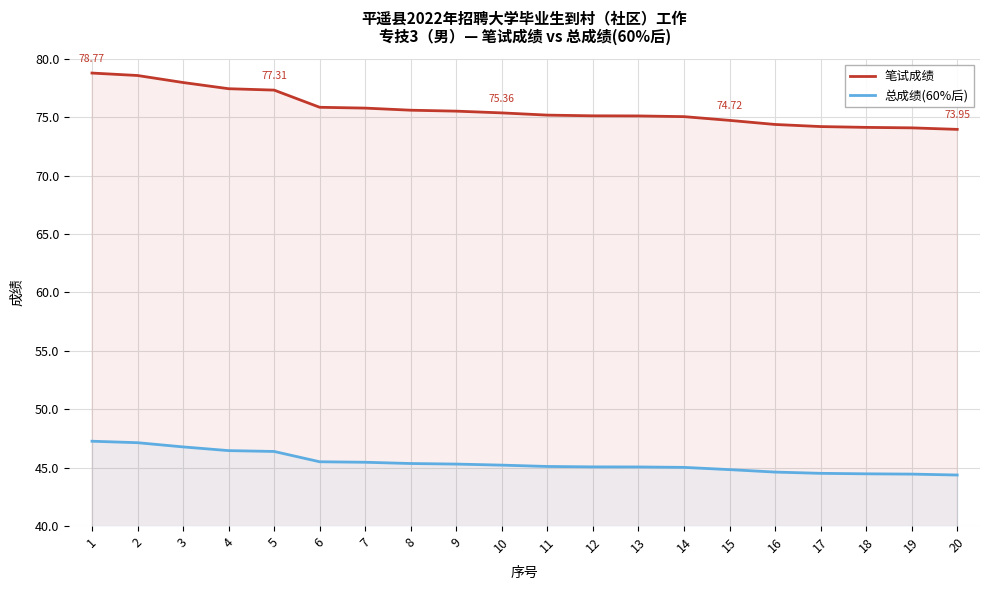

Which series has the widest spread of values?

笔试成绩